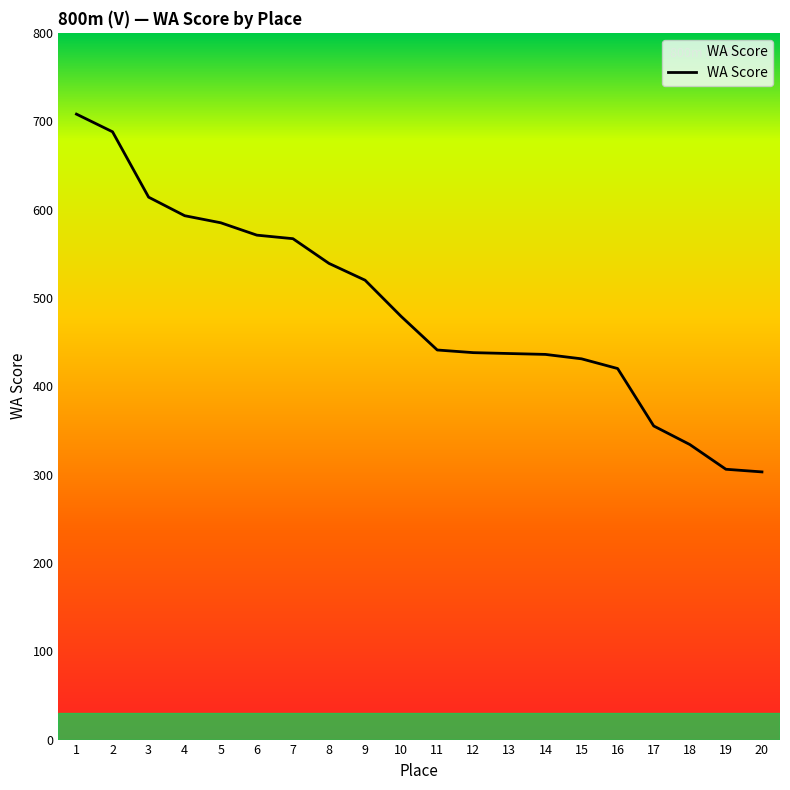

What is the minimum value shown in the chart?

303